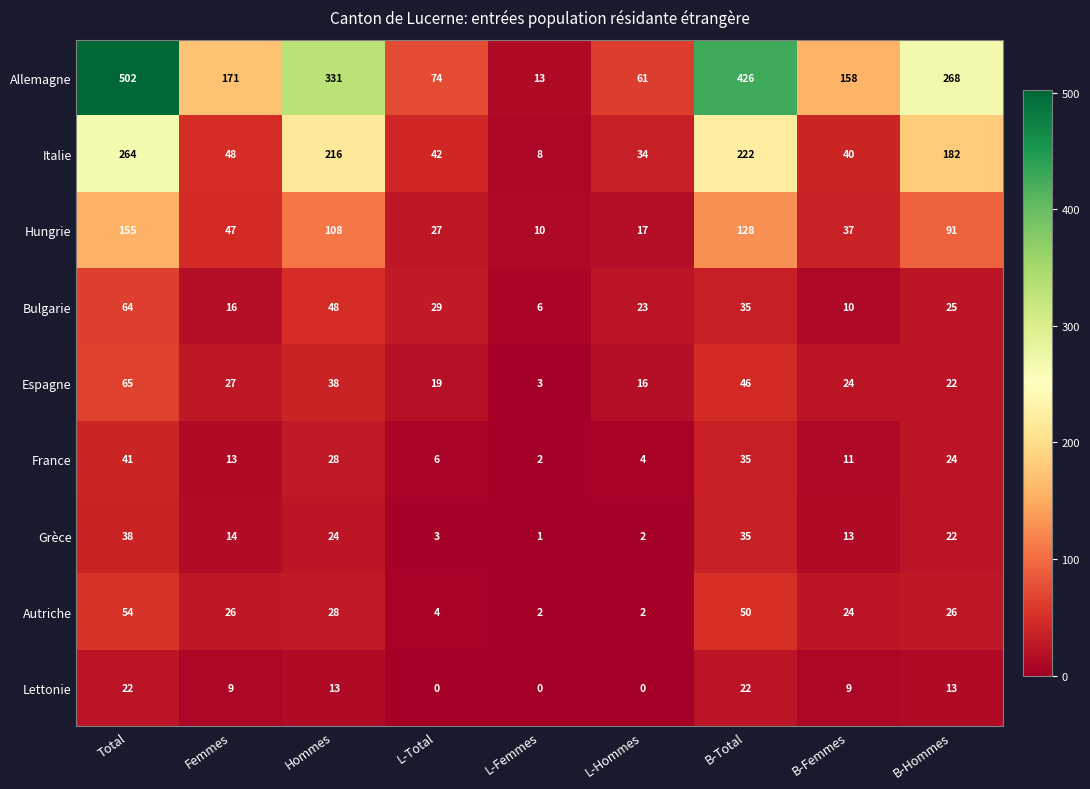

At which label does Hungrie reach its minimum?

L-Femmes